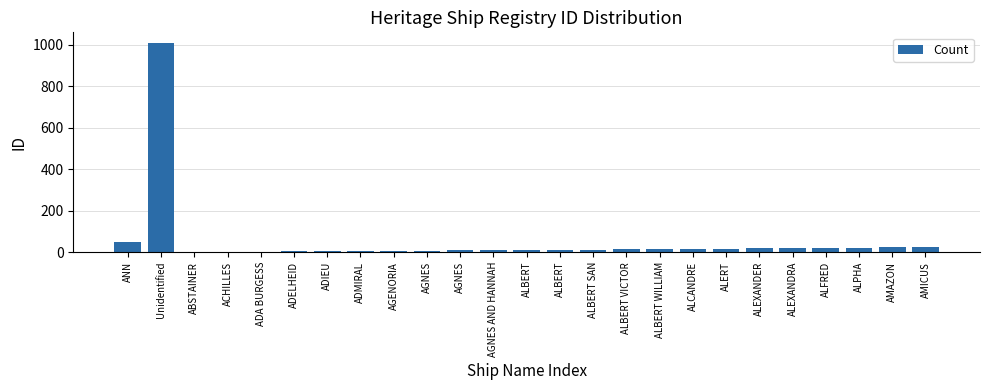

How many distinct data groups are displayed?

1